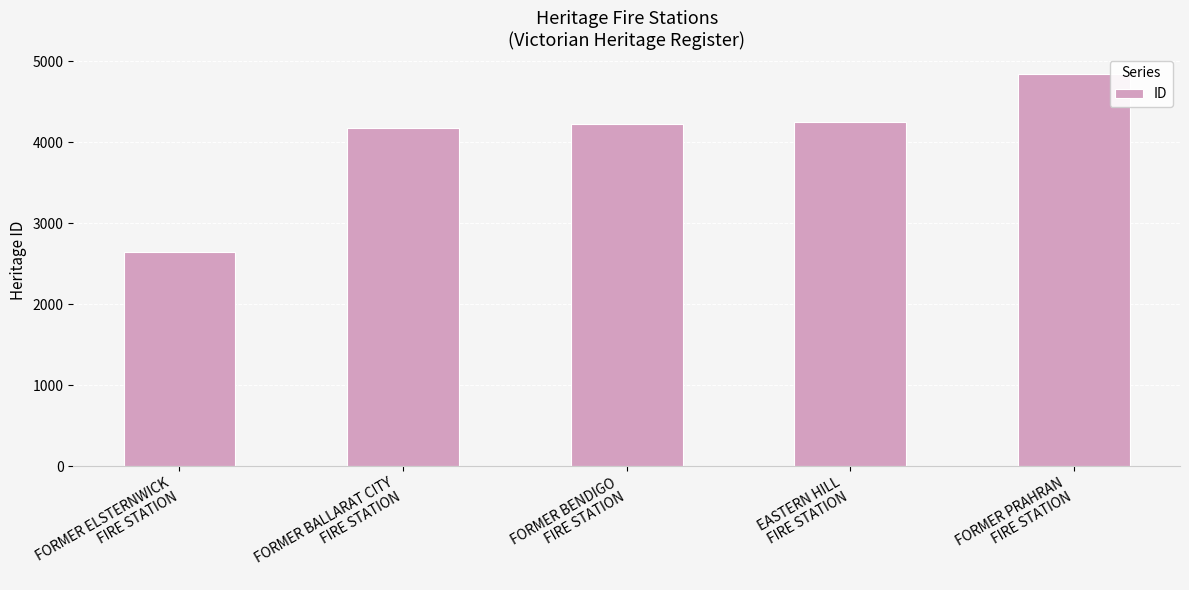

What is the maximum value shown in the chart?

4847